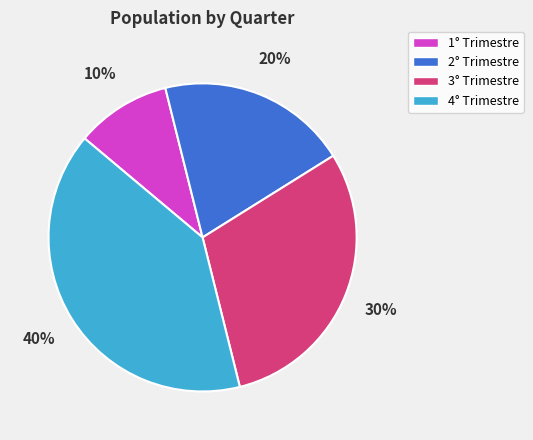

Between 1° Trimestre and 4° Trimestre, which is larger?

4° Trimestre